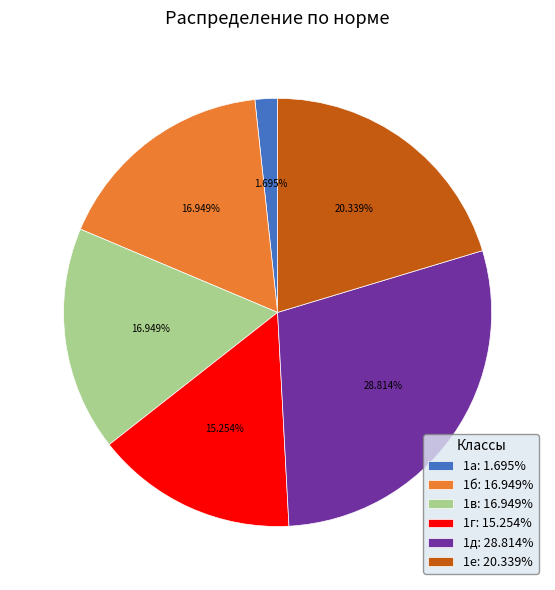

What percentage is the 1г slice, to the nearest percent?

15%